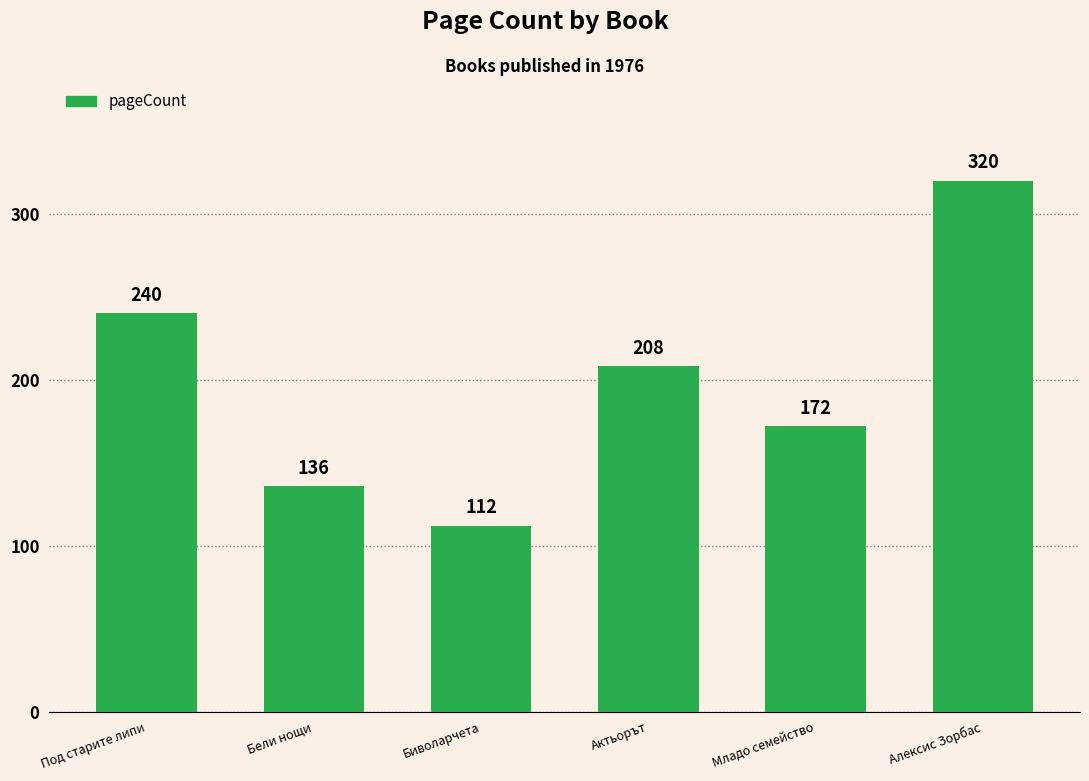

The chart shows a value of 73 at Бели нощи. True or false?

False